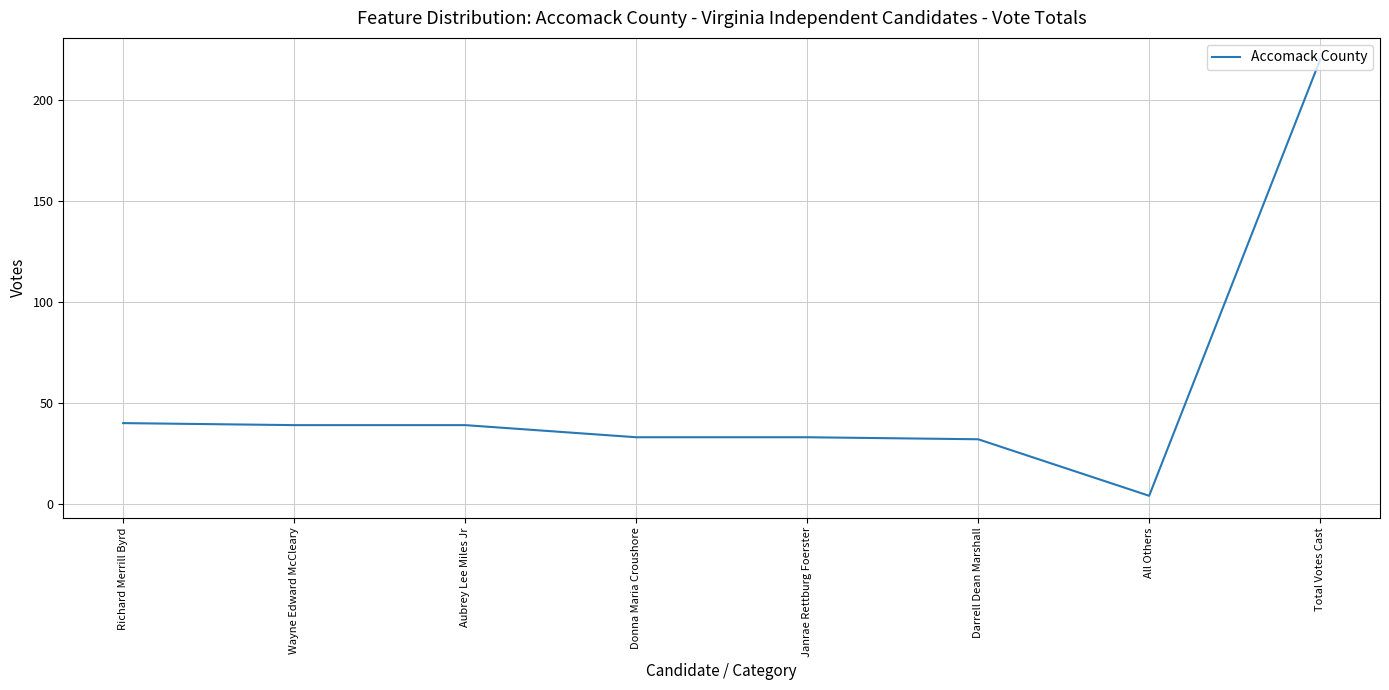

Is it true that the value at Total Votes Cast is 372?

False